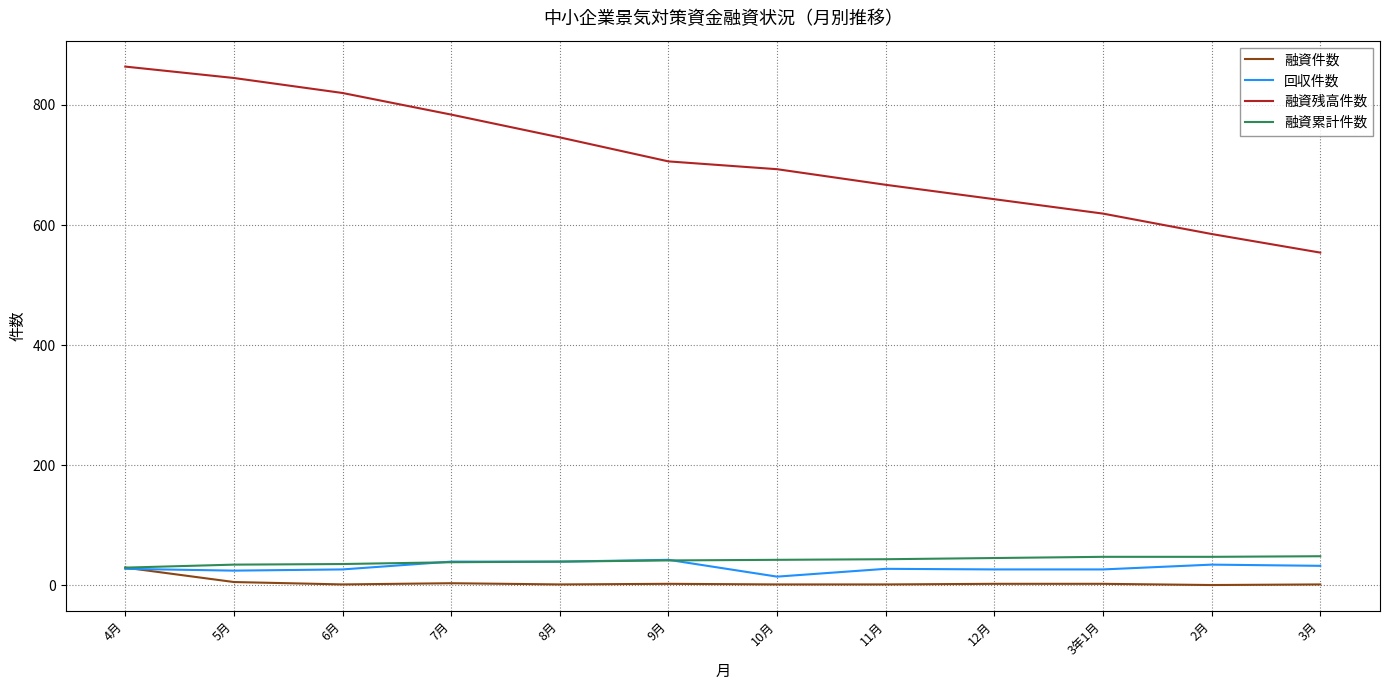

After their last crossing, which series has the higher values: 融資累計件数 or 回収件数?

融資累計件数